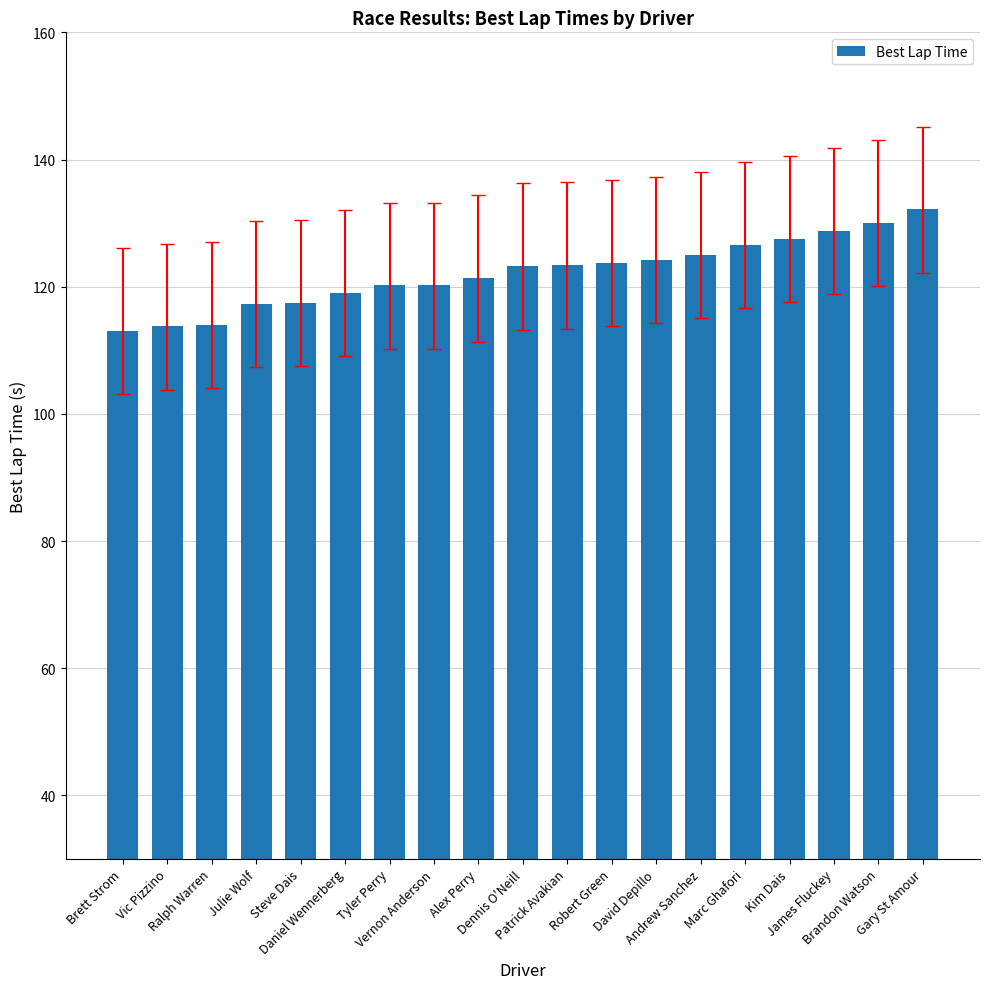

What is the change in value from Ralph Warren to Patrick Avakian?

+9.4